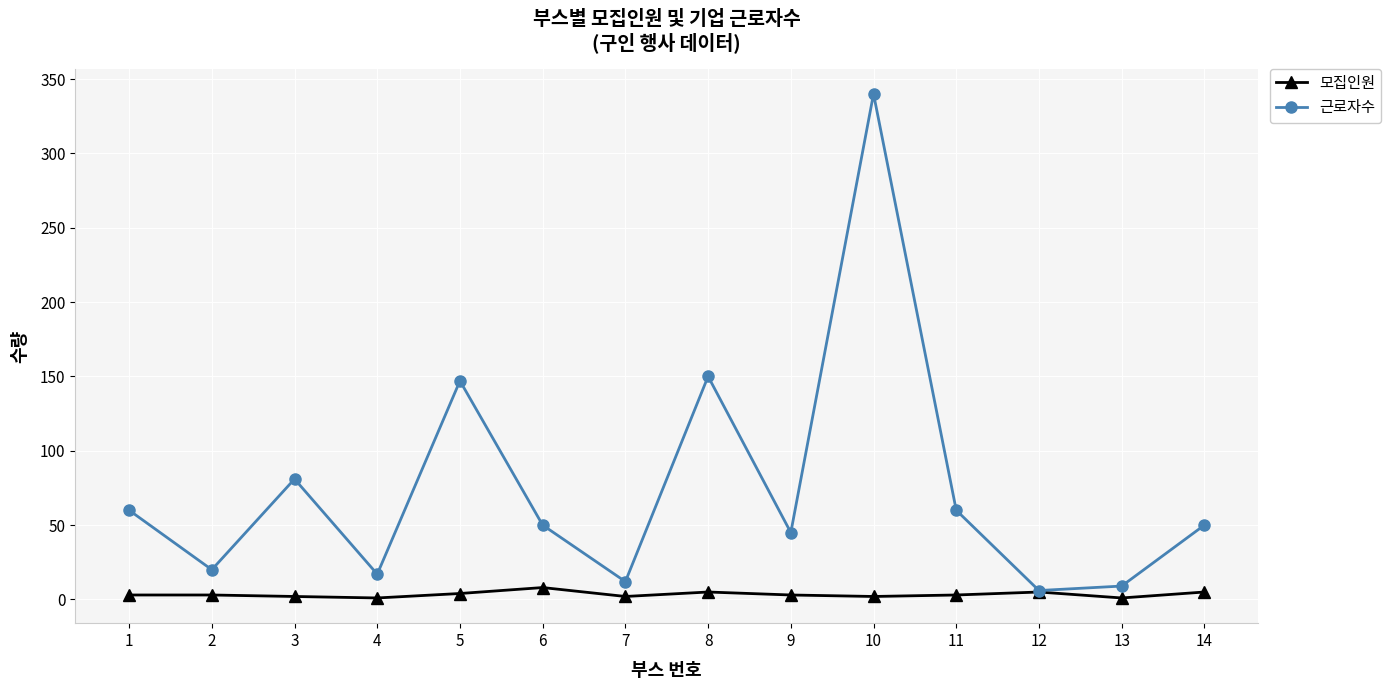

Does the chart display data point markers on the line(s)?

Yes